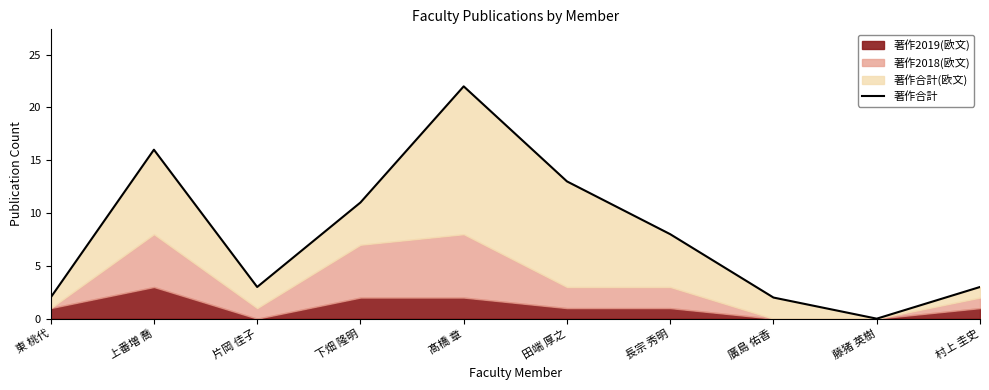

Rank the categories by value from highest to lowest.

髙橋 章, 上番増 喬, 田端 厚之, 下畑 隆明, 長宗 秀明, 片岡 佳子, 村上 圭史, 東 桃代, 廣島 佑香, 藤猪 英樹